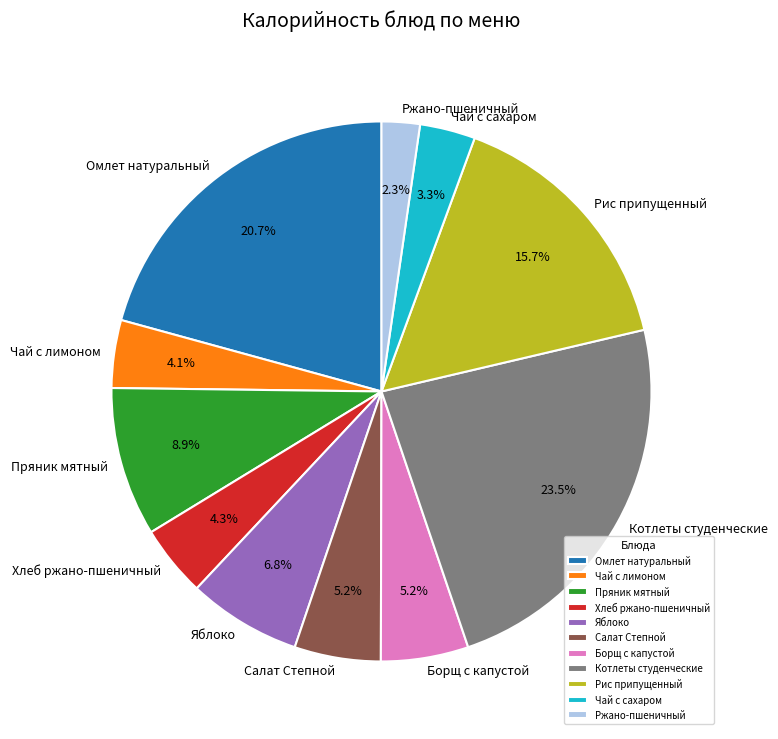

To the nearest percent, what is the difference between the Салат Степной and Чай с сахаром slice percentages?

2%